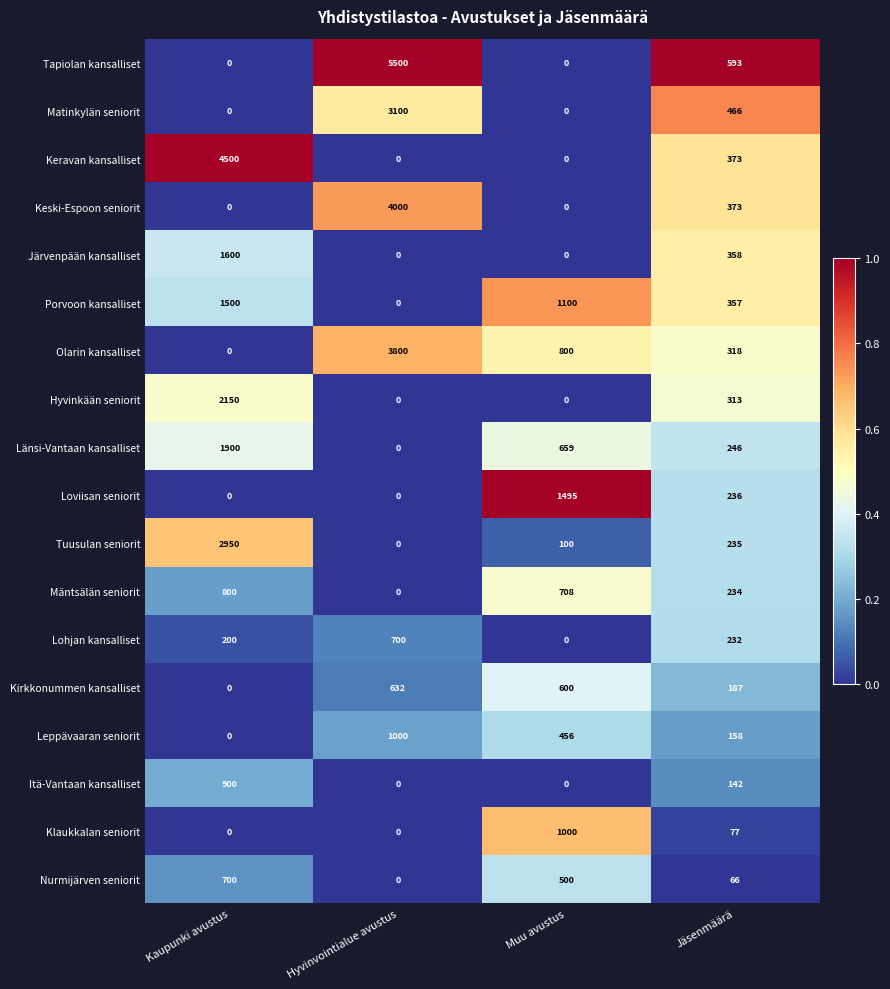

True or false: Keravan kansalliset has a value of 255 at Jäsenmäärä.

False